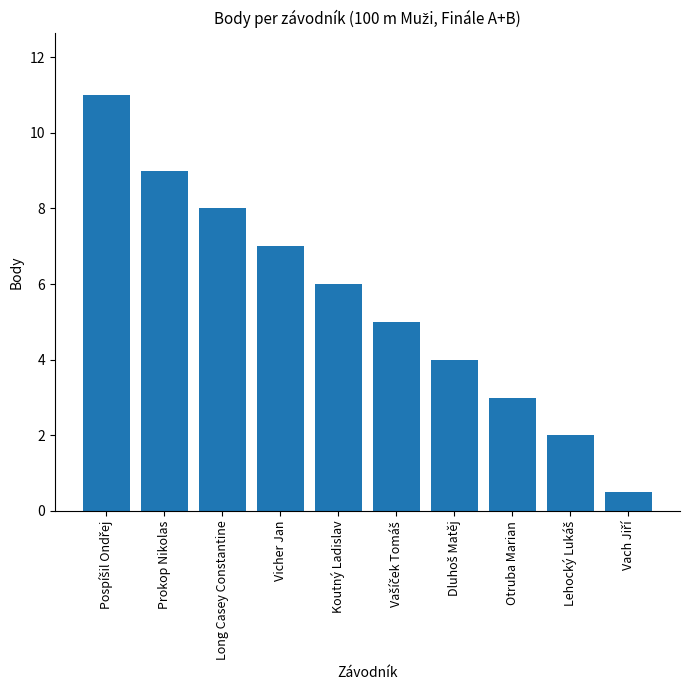

The chart shows a value of 9.0 at Prokop Nikolas. True or false?

True